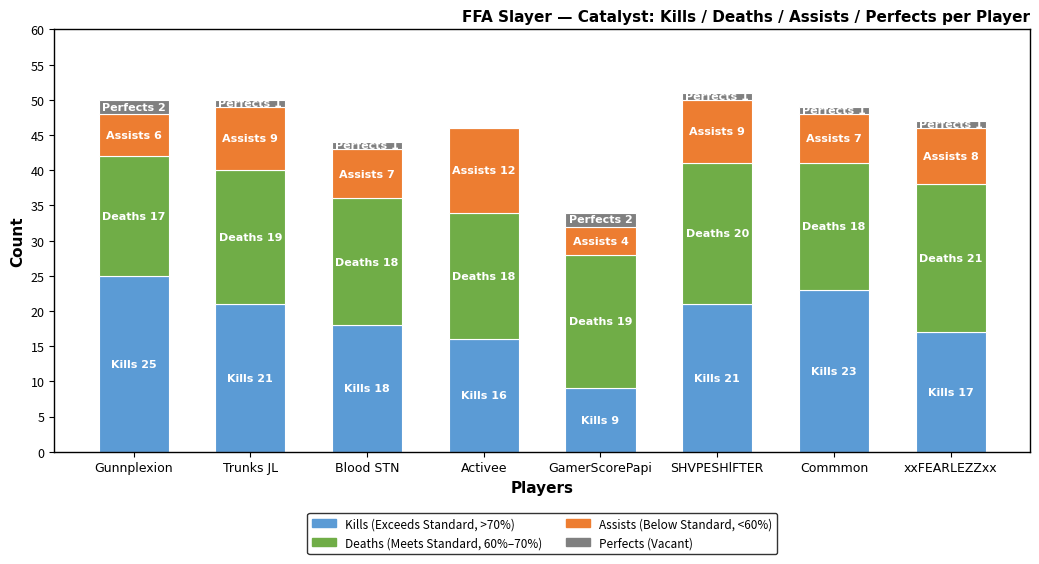

What is the total value across all series at Gunnplexion?

50